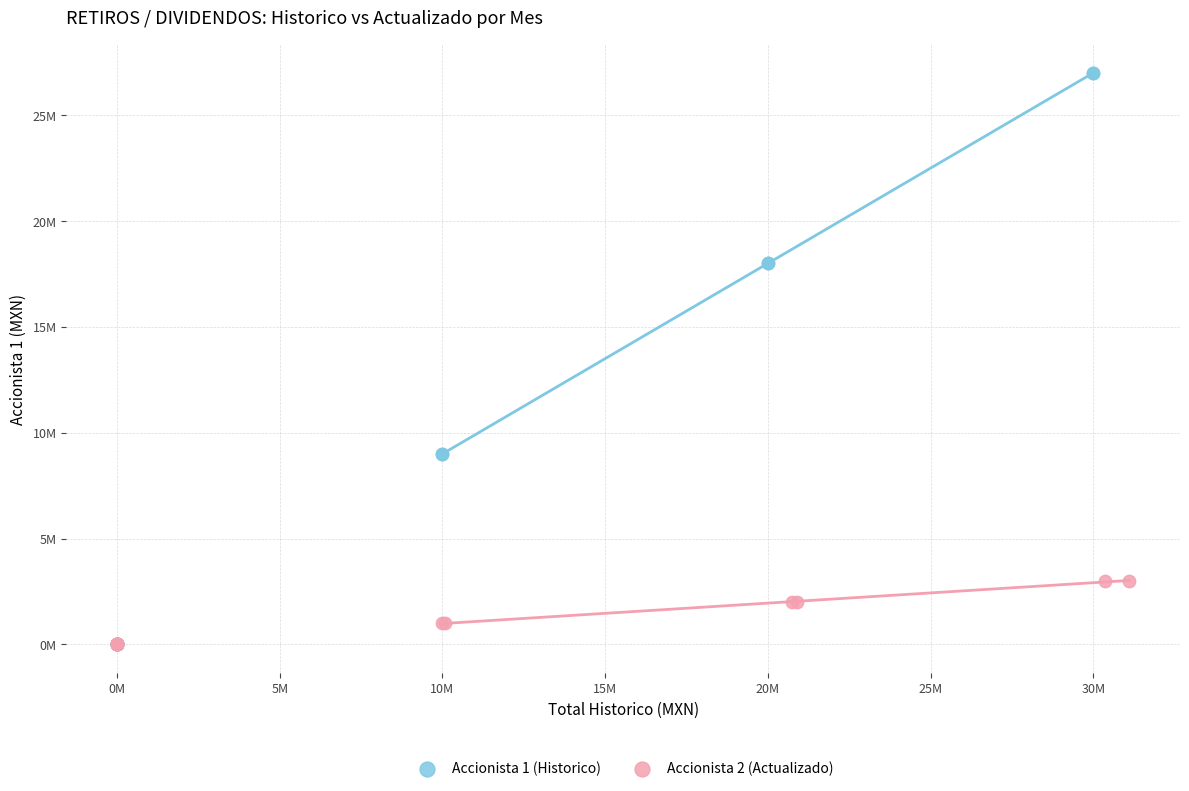

What are all the series names shown in the legend?

Accionista 1 (Historico), Accionista 2 (Actualizado)